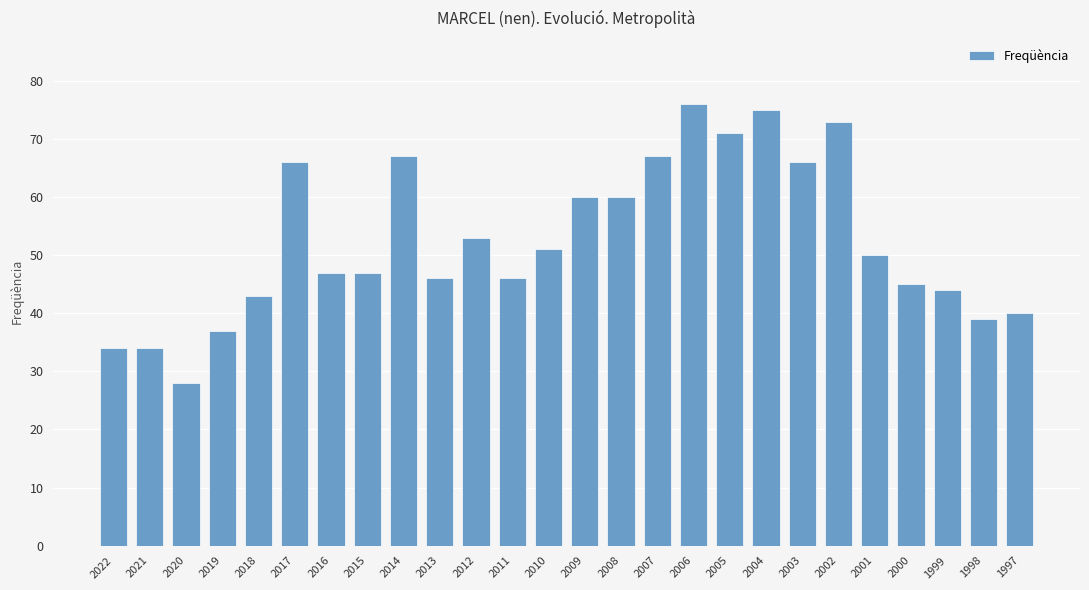

Between 2020 and 2018, which is larger?

2018